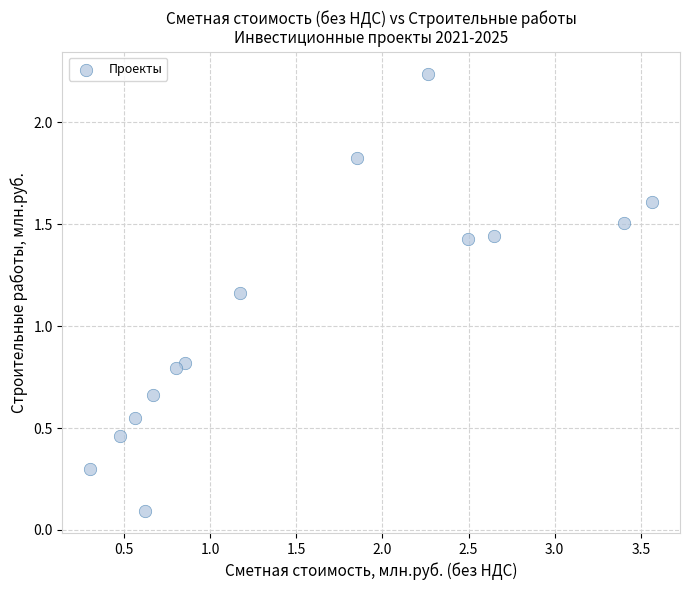

What is the range of Y values (max minus min)?

2.1